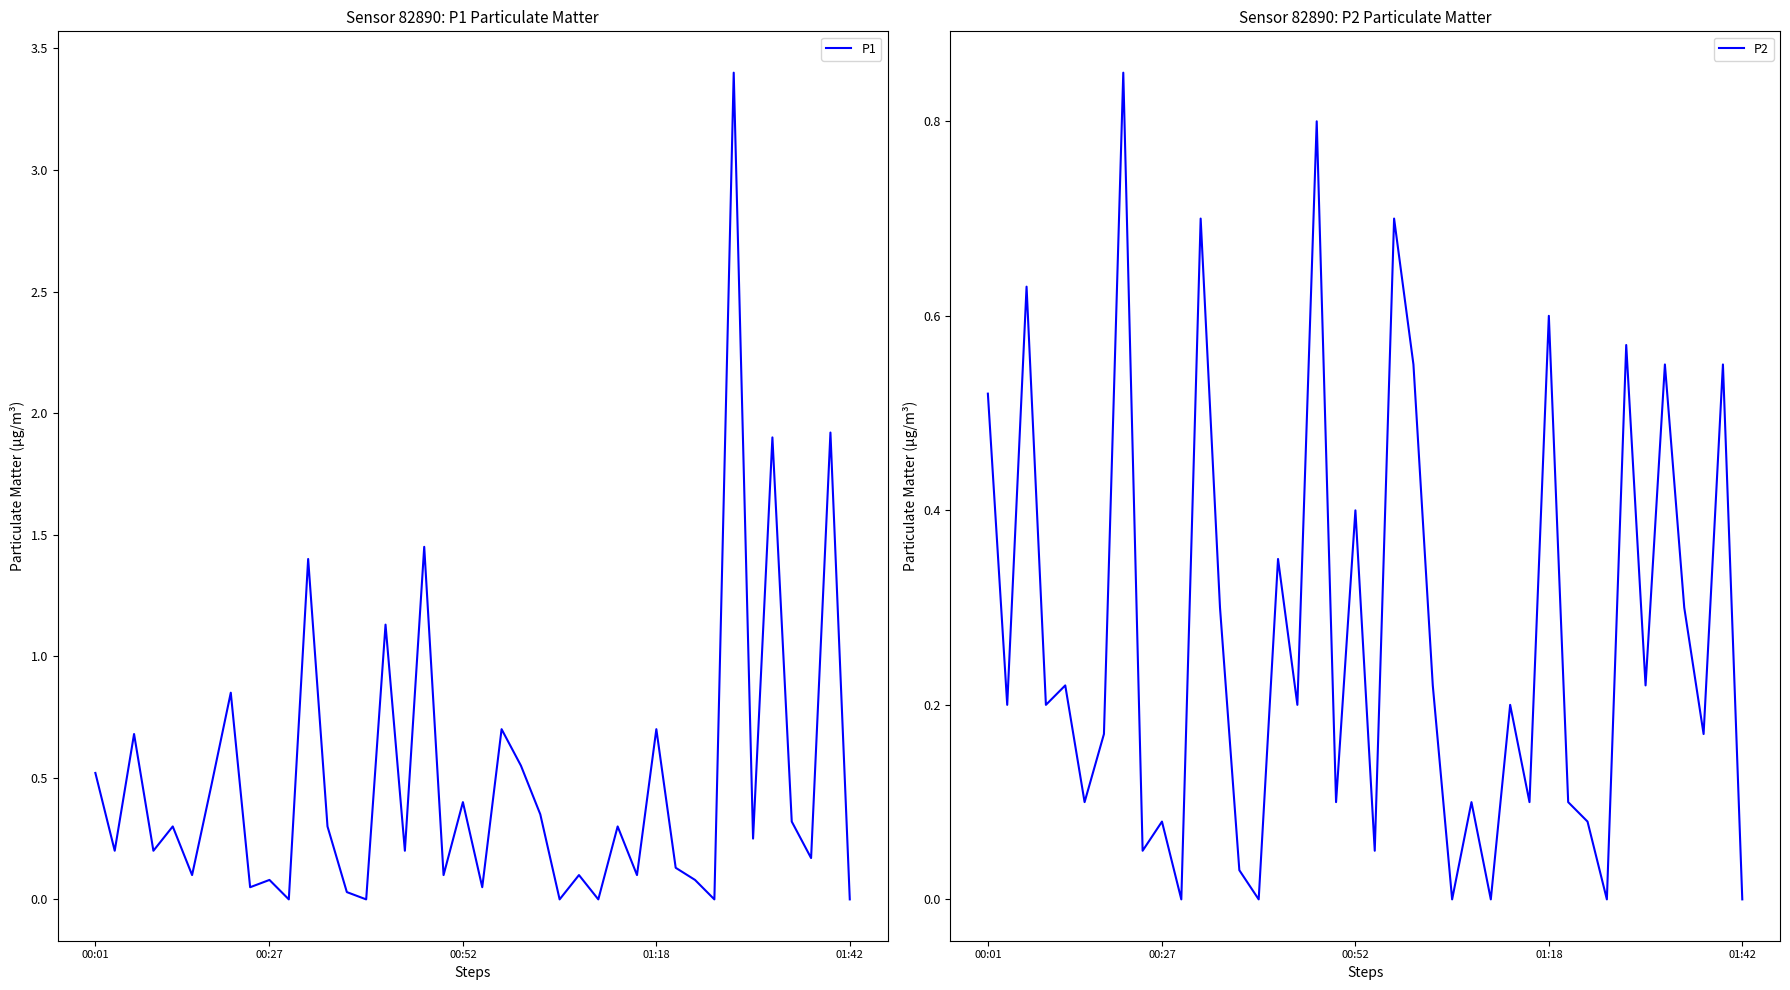

List the series in order of their peak value, lowest first.

P2, P1